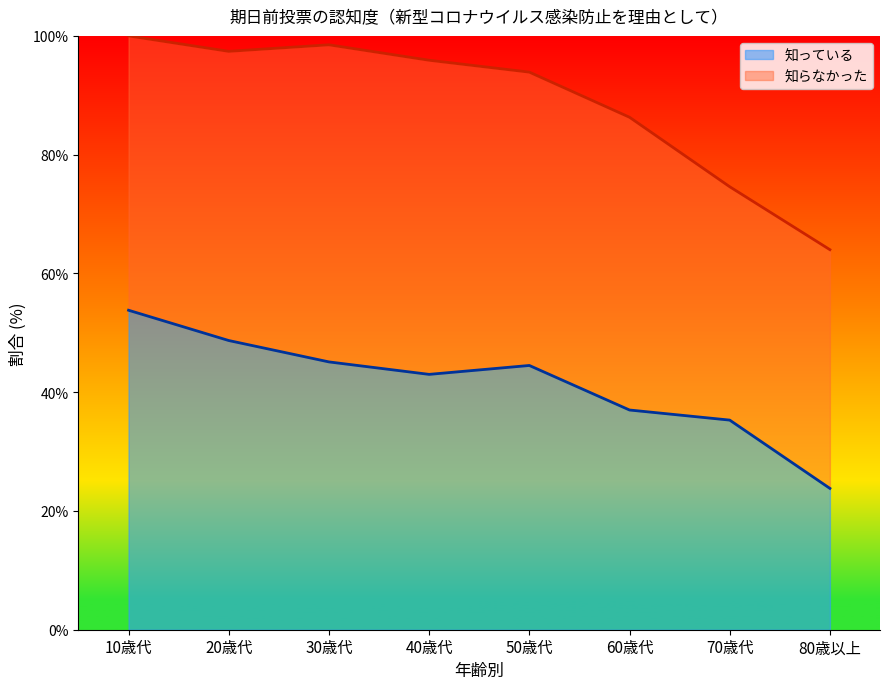

How many lines are shown in the chart?

2